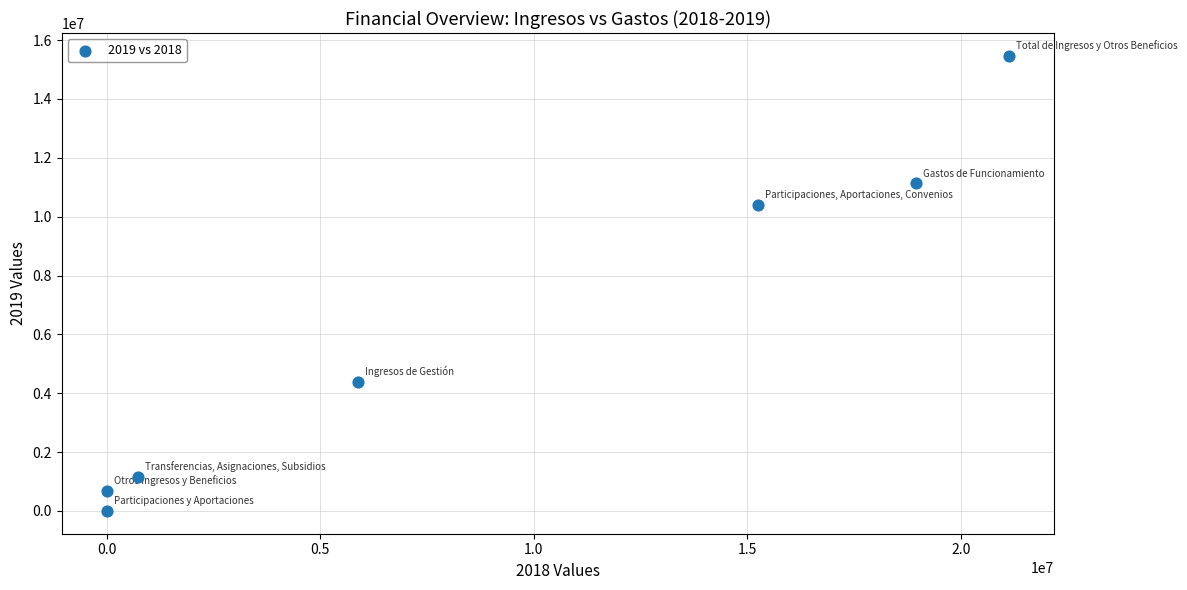

What Y value in the scatter plot is closest to 7732928?

10405000.0